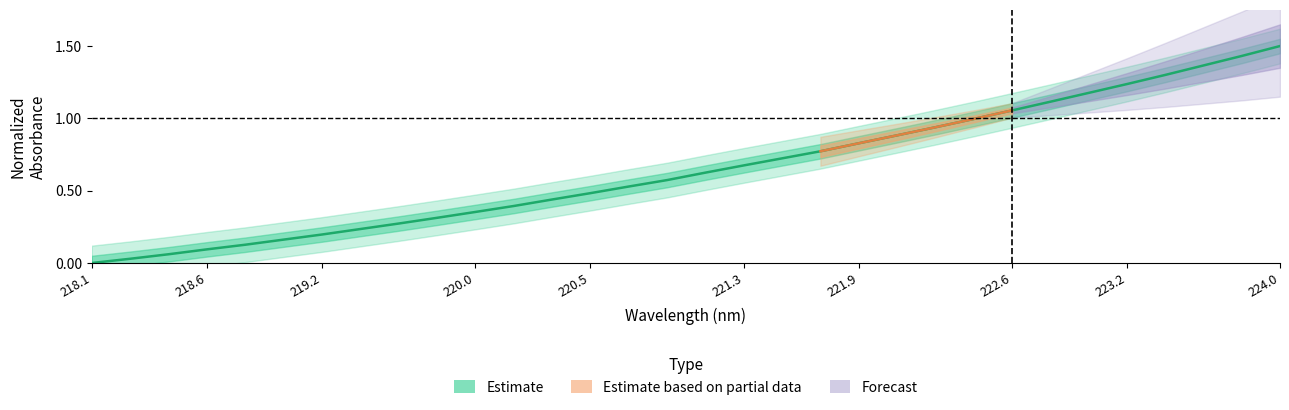

True or false: the data has more than 0 interior local peaks.

False